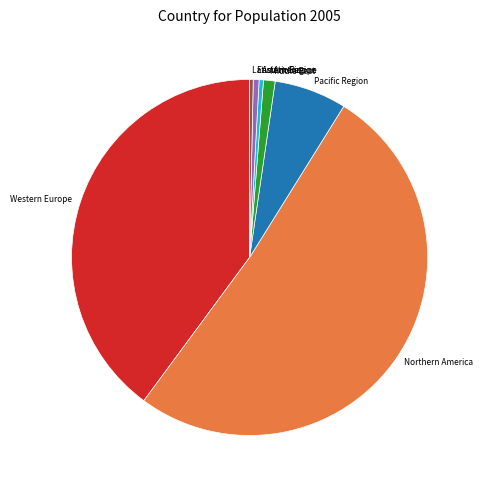

How many slices are in this pie chart?

7